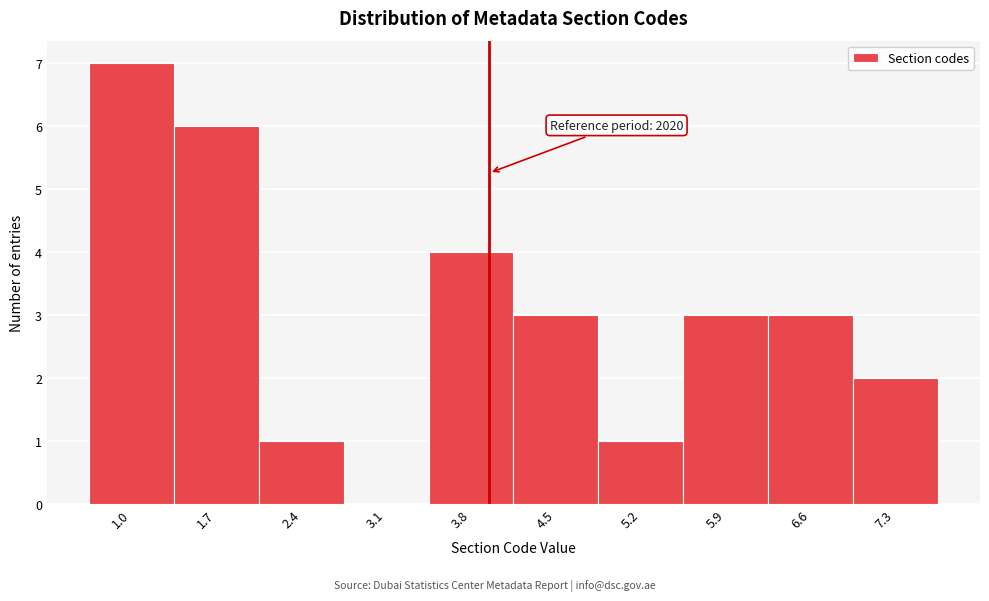

Reading left to right, list all the values displayed in this chart.

1.0=7	1.7=6	2.4=1	3.1=0	3.8=4	4.5=3	5.2=1	5.9=3	6.6=3	7.3=2